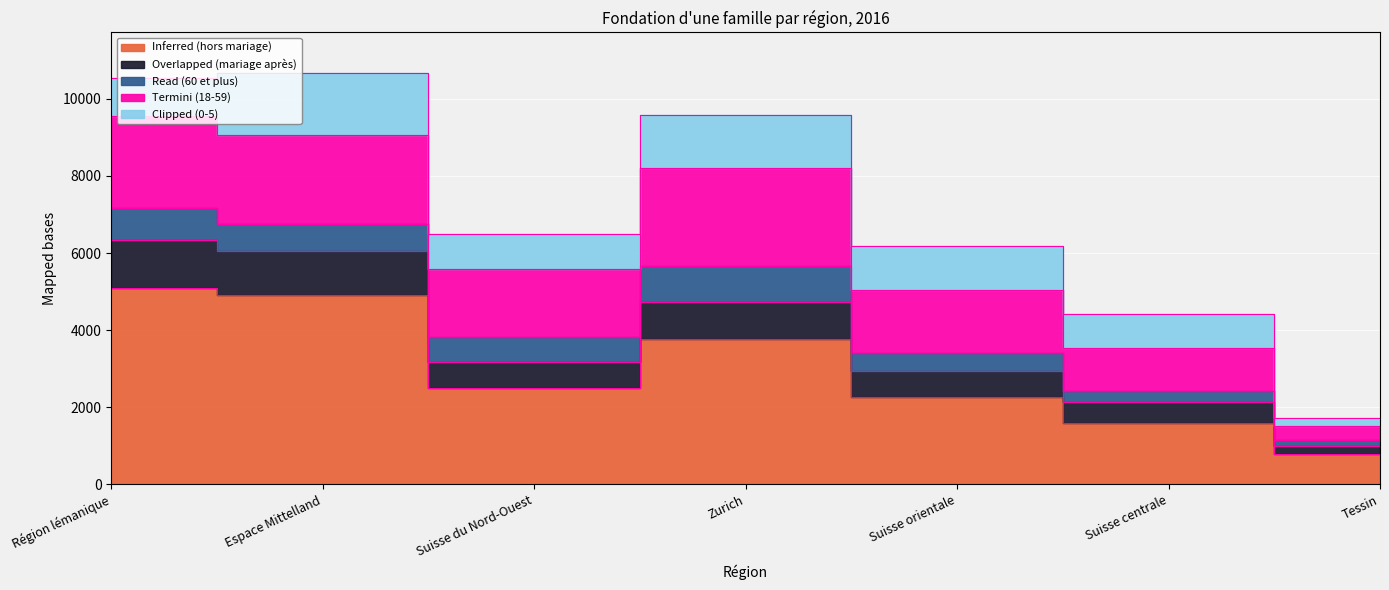

What is the label of the 2nd point from the right?

Suisse centrale